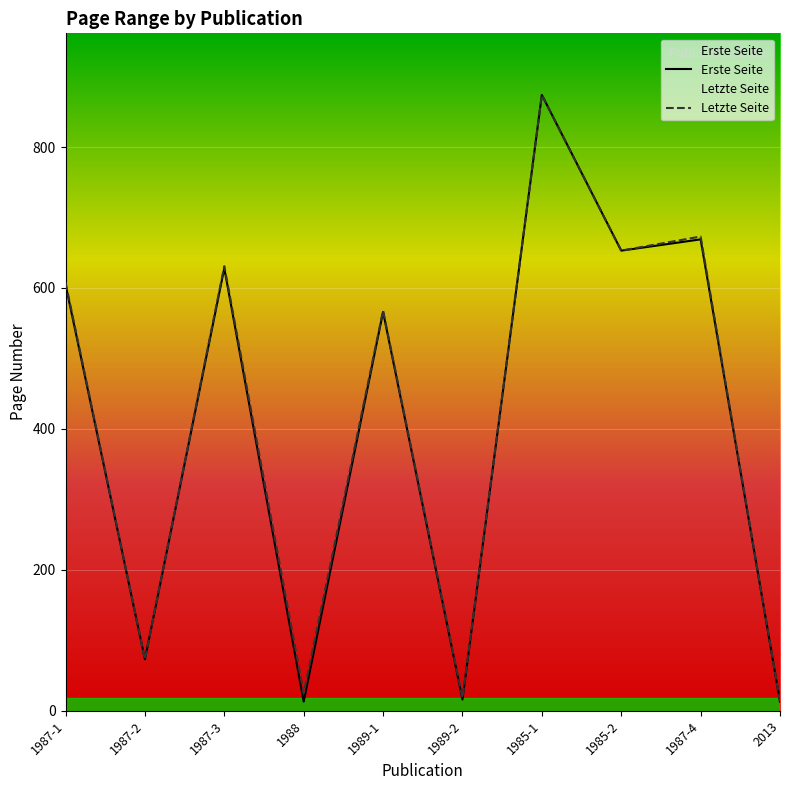

Rank the series by their average value, from highest to lowest.

Letzte Seite, Erste Seite